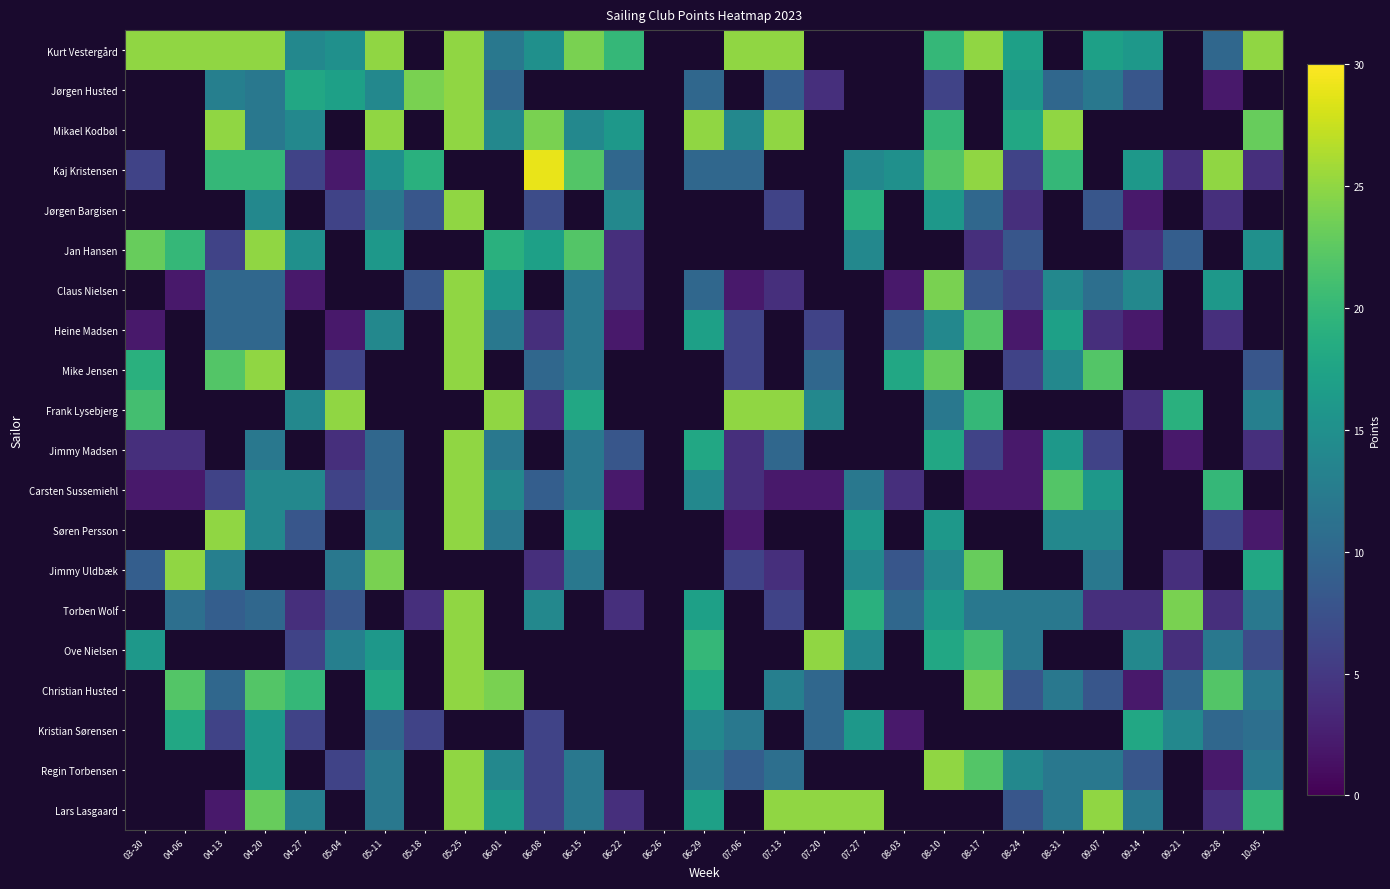

What is the greatest value displayed?

29.0